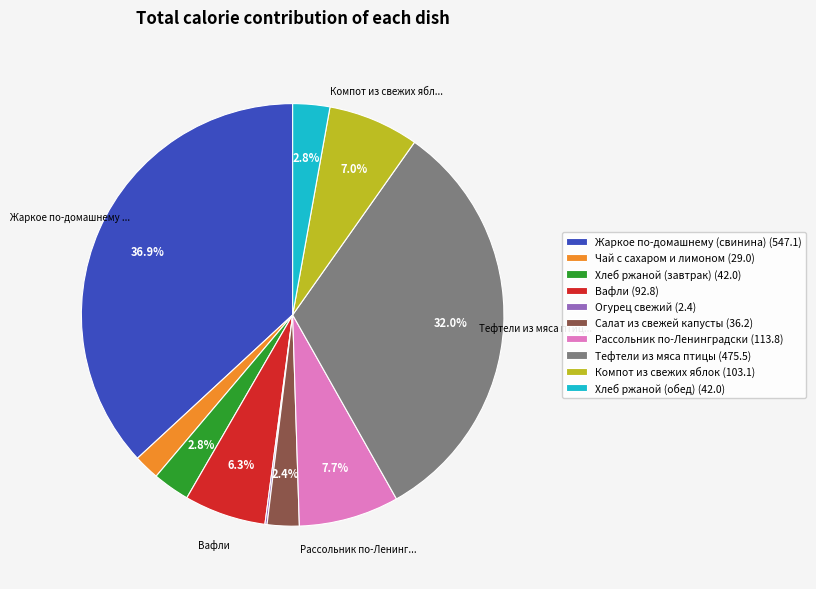

Does any single category account for the majority?

No